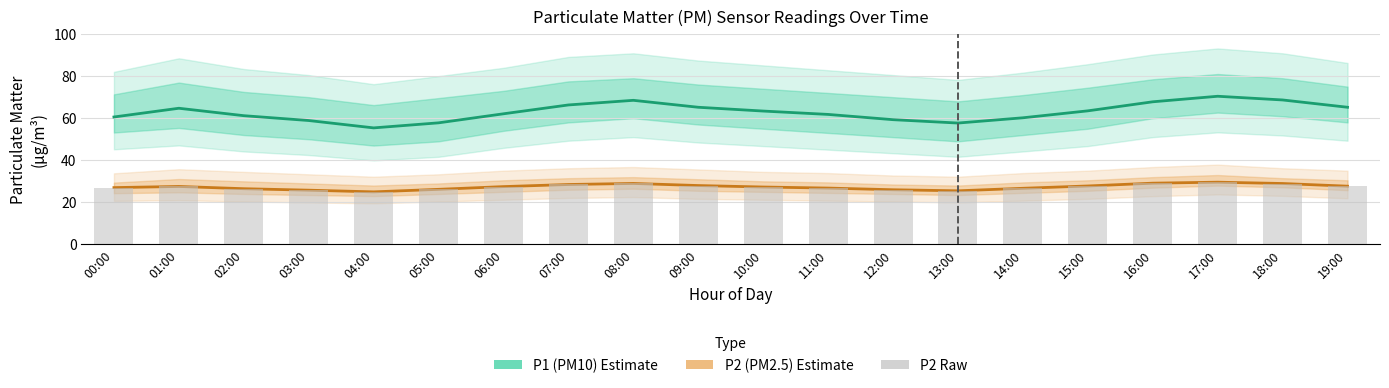

What is the label of the 2nd bar from the right?

18:00